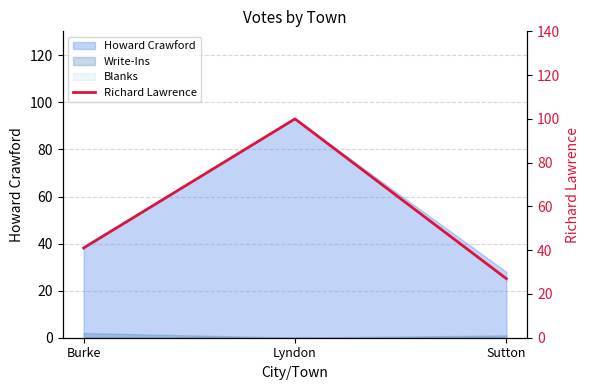

True or false: the data shows 41 at Burke.

True